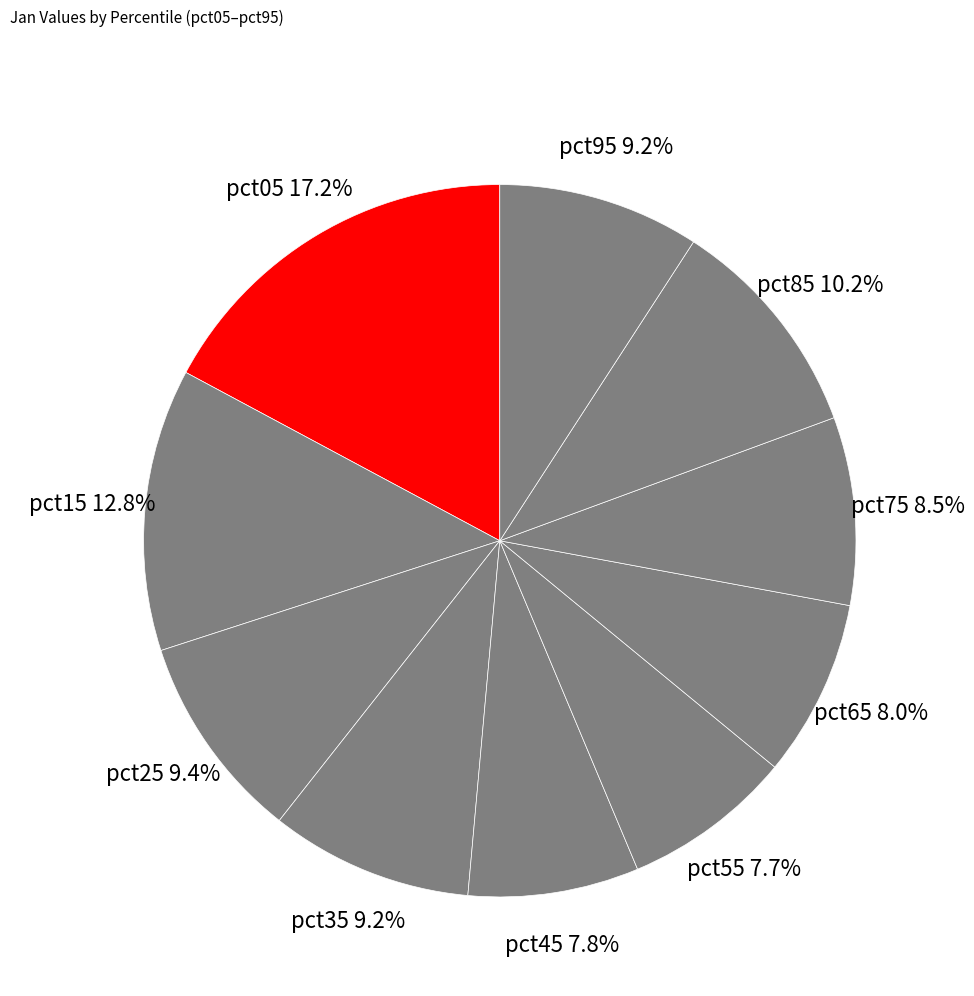

Is there any slice that represents more than half of the pie?

No